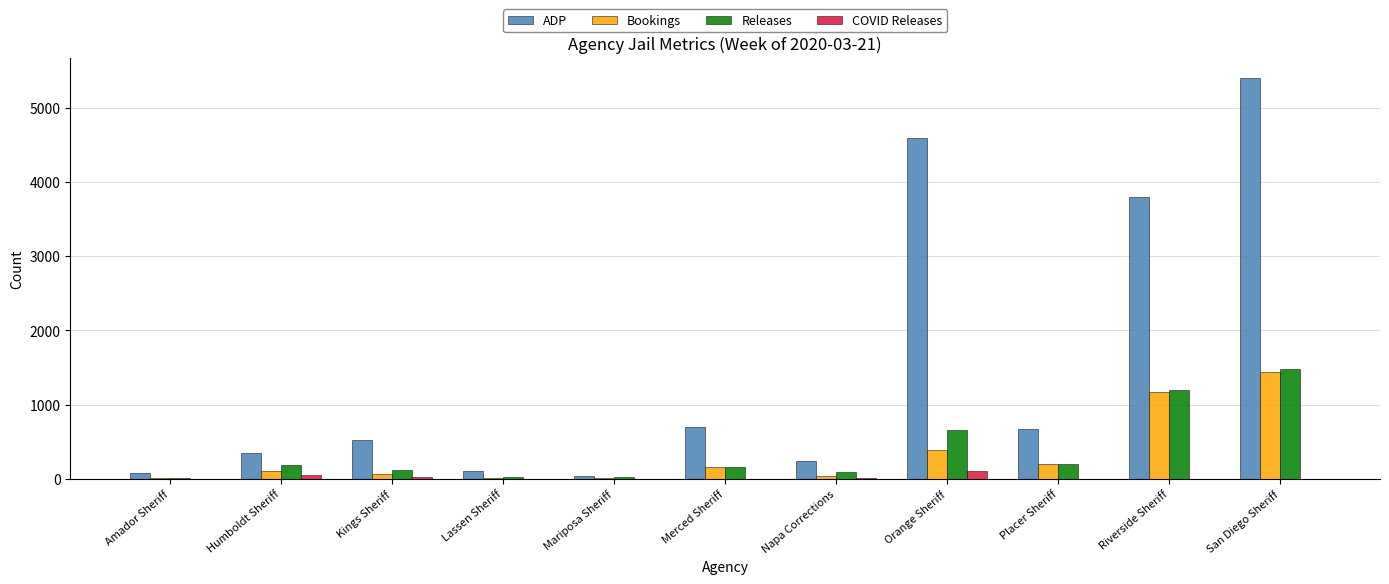

Is the value of ADP at San Diego Sheriff greater than the value of Bookings at Kings Sheriff?

Yes